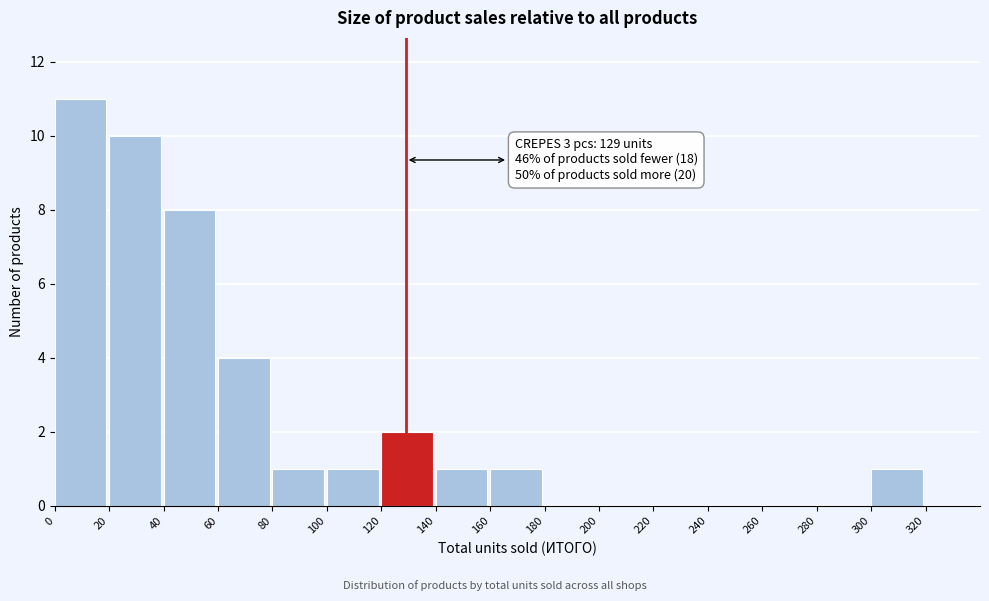

Which range on the x-axis has the tallest bar?

0 to 20